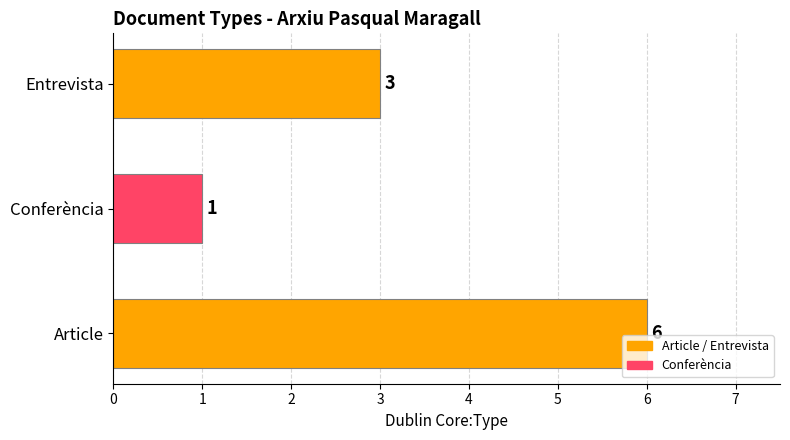

Rank the categories by value from highest to lowest.

Article, Entrevista, Conferència